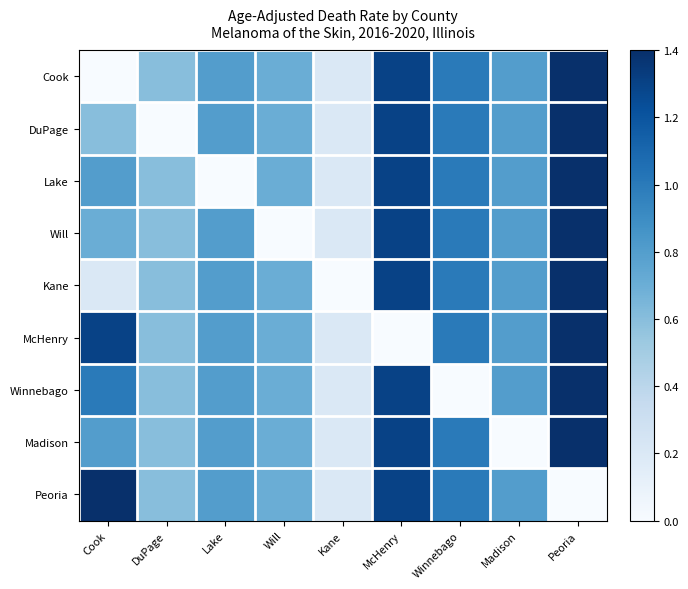

Between Lake and Madison, which is larger?

Lake